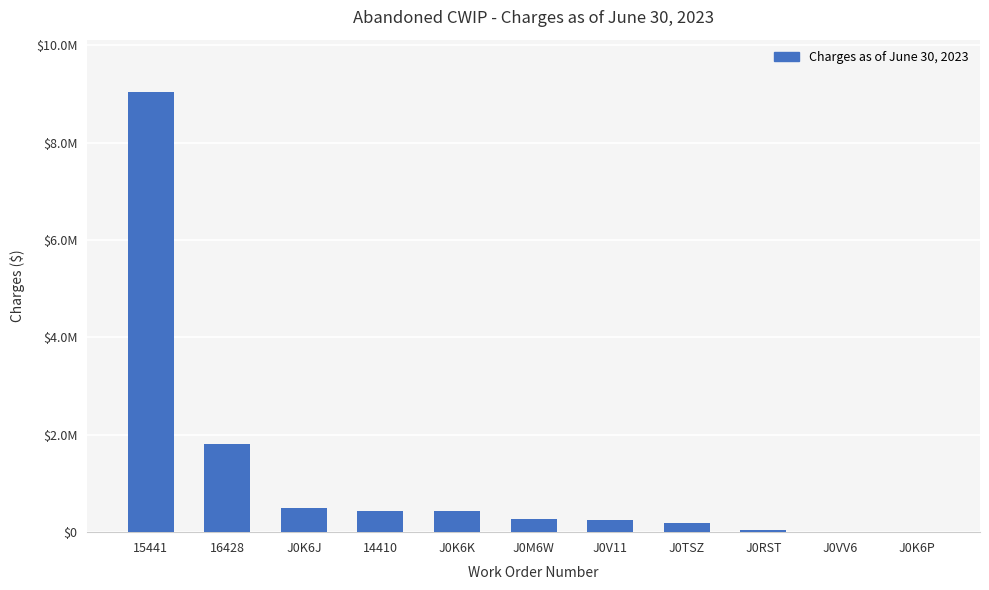

The chart shows a value of 249187.0 at J0V11. True or false?

True